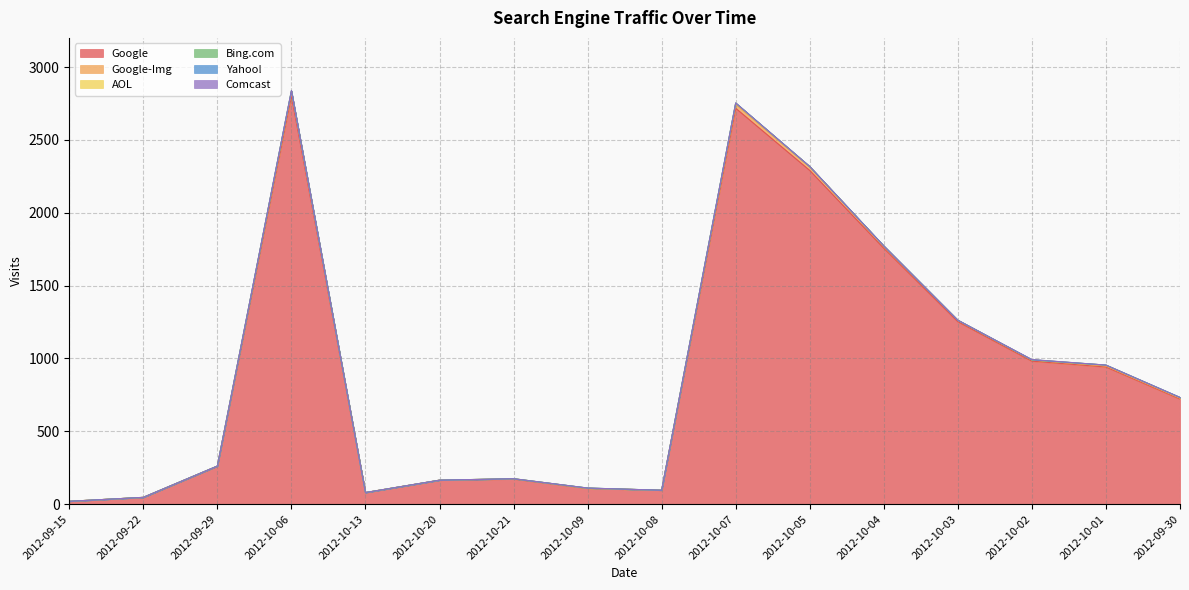

The value of Google at 2012-10-13 is 79. True or false?

True